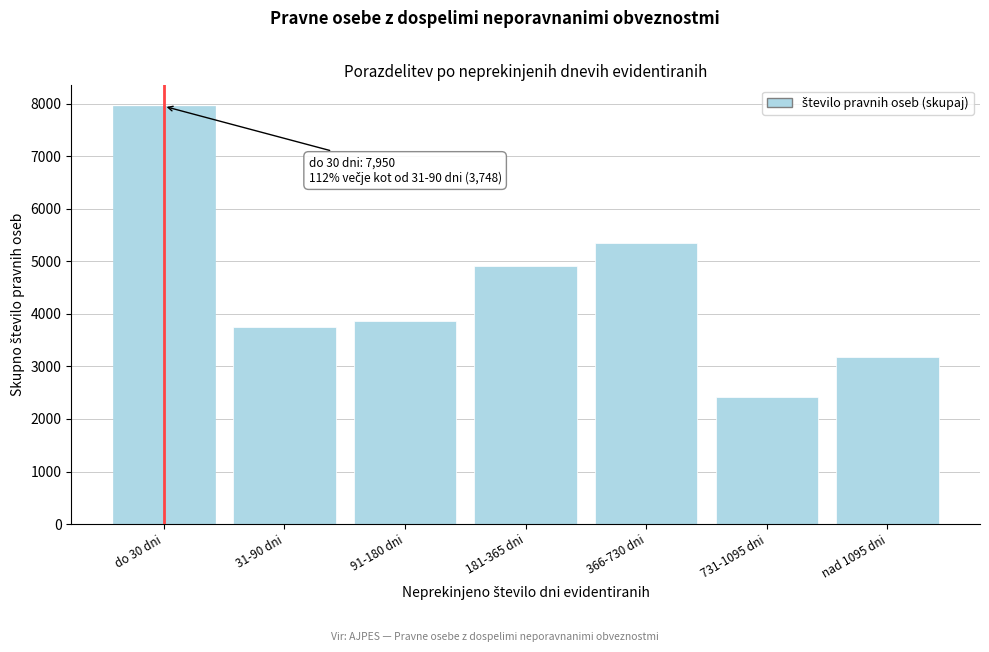

Reading left to right, what are all the values shown in this chart?

do 30 dni=7950	31-90 dni=3748	91-180 dni=3868	181-365 dni=4914	366-730 dni=5350	731-1095 dni=2425	nad 1095 dni=3180